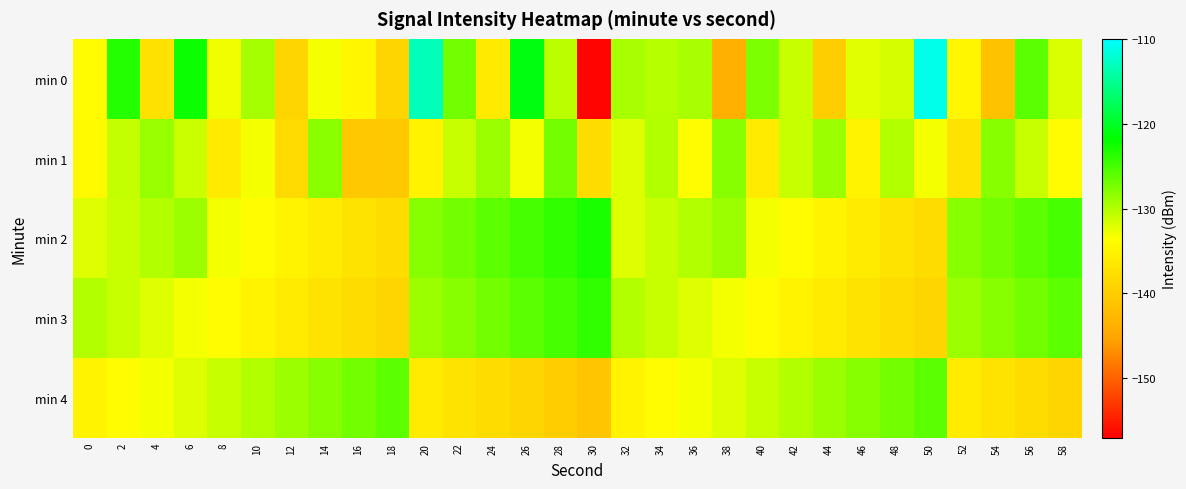

Which category has the lowest value across all series?

30